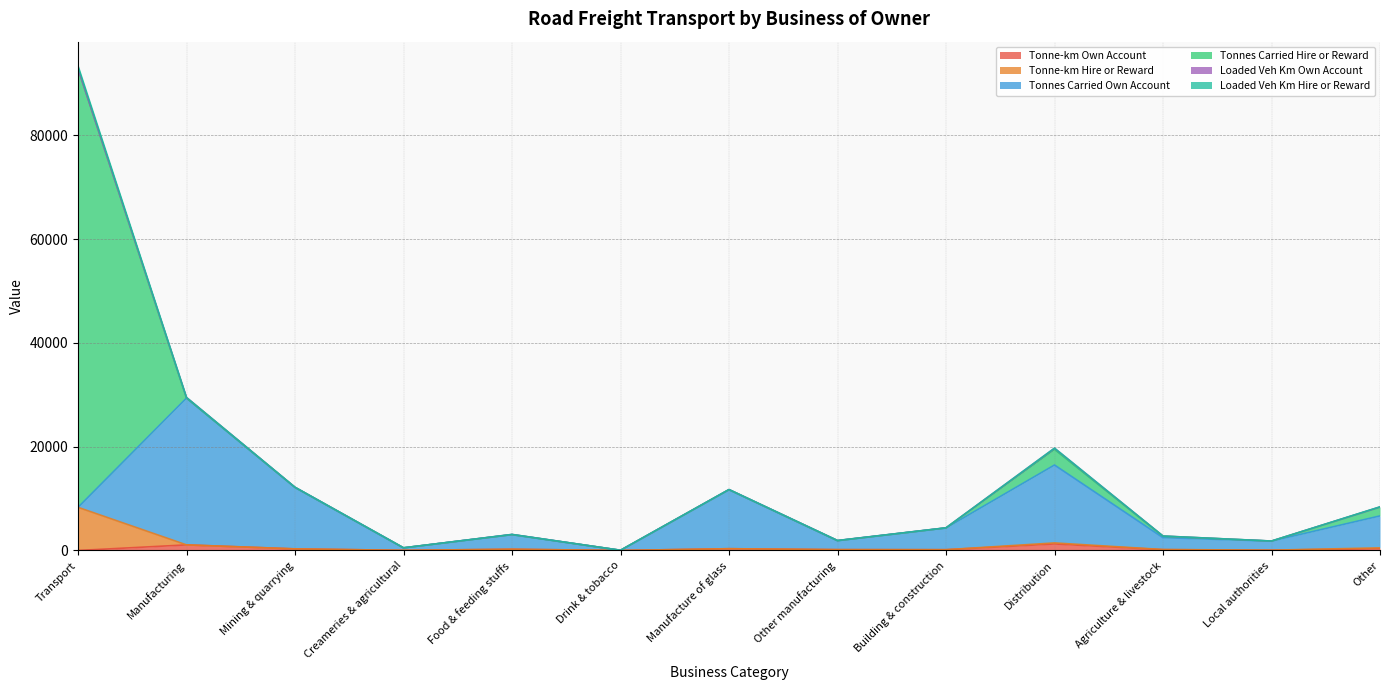

Rank the series by their maximum value, from highest to lowest.

Tonnes Carried Hire or Reward, Tonnes Carried Own Account, Tonne-km Hire or Reward, Tonne-km Own Account, Loaded Veh Km Hire or Reward, Loaded Veh Km Own Account